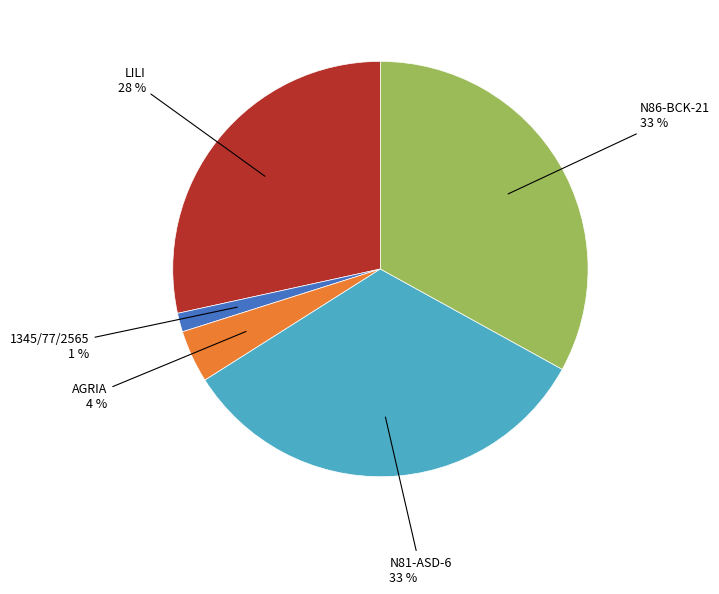

To the nearest percent, what is the difference between the largest and smallest slice percentages?

32%